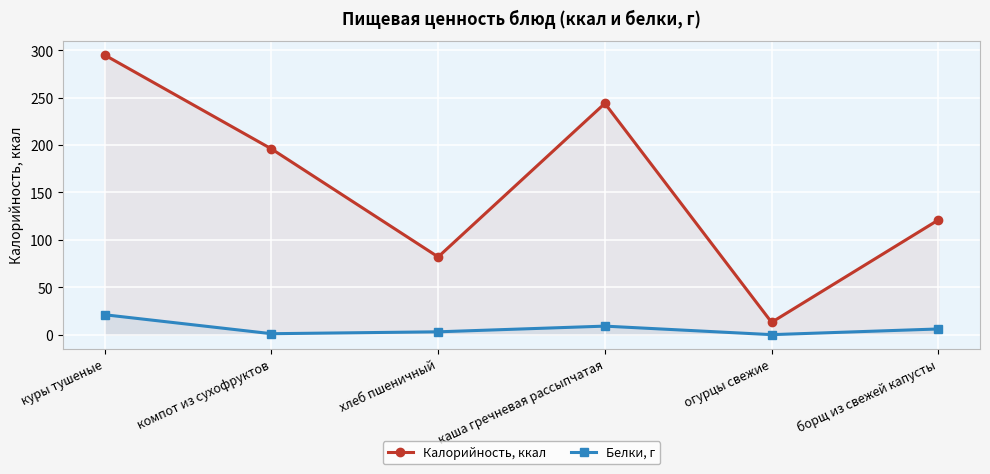

Count the Калорийность, ккал values in the range 82 to 244.

4